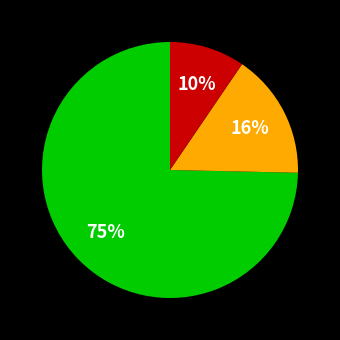

Does any single category account for the majority?

Yes